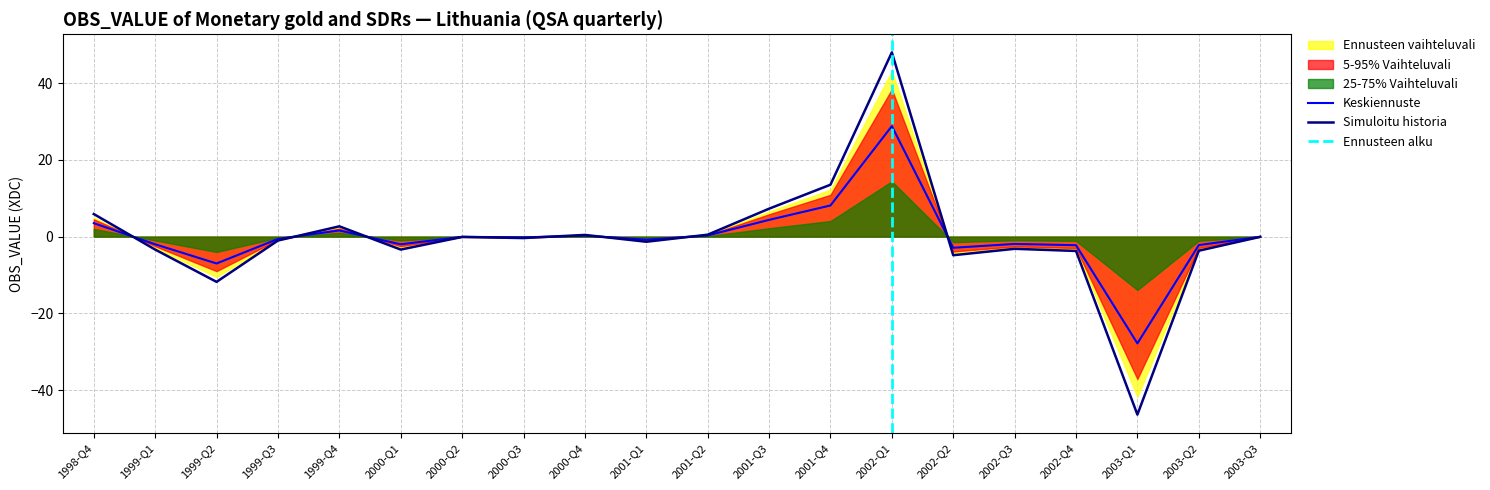

Rank the series by their maximum value, from highest to lowest.

Simuloitu historia, Ennusteen vaihteluvali, 5-95% Vaihteluvali, Keskiennuste, 25-75% Vaihteluvali